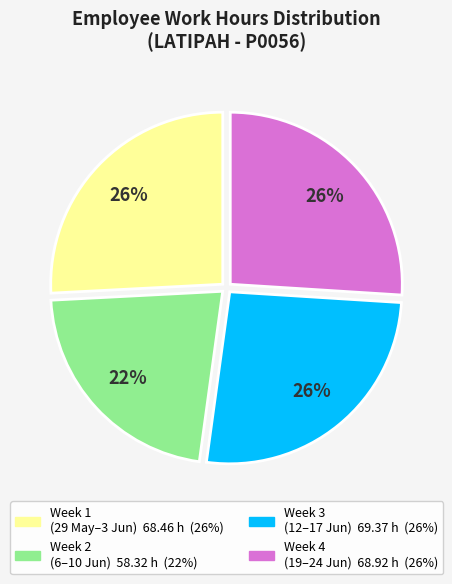

Does any single category account for the majority?

No